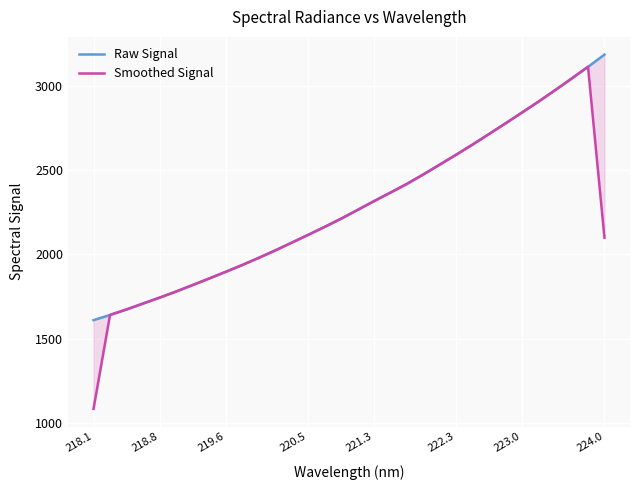

How many distinct data groups are displayed?

2